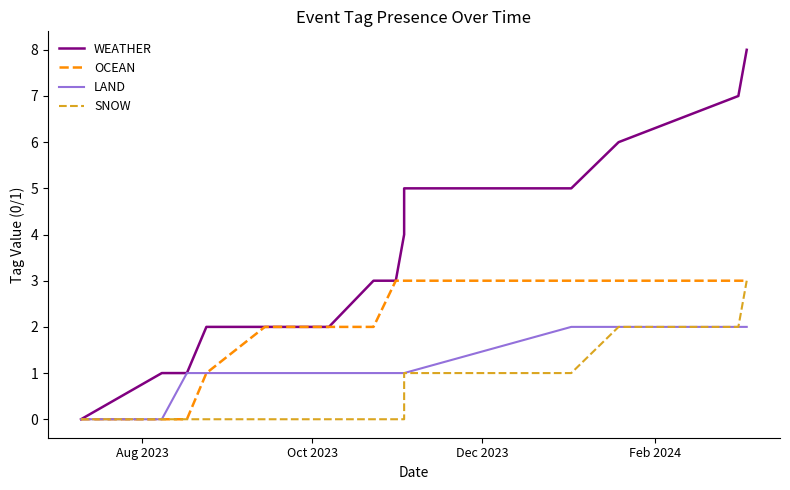

True or false: WEATHER and OCEAN intersect in this chart.

False